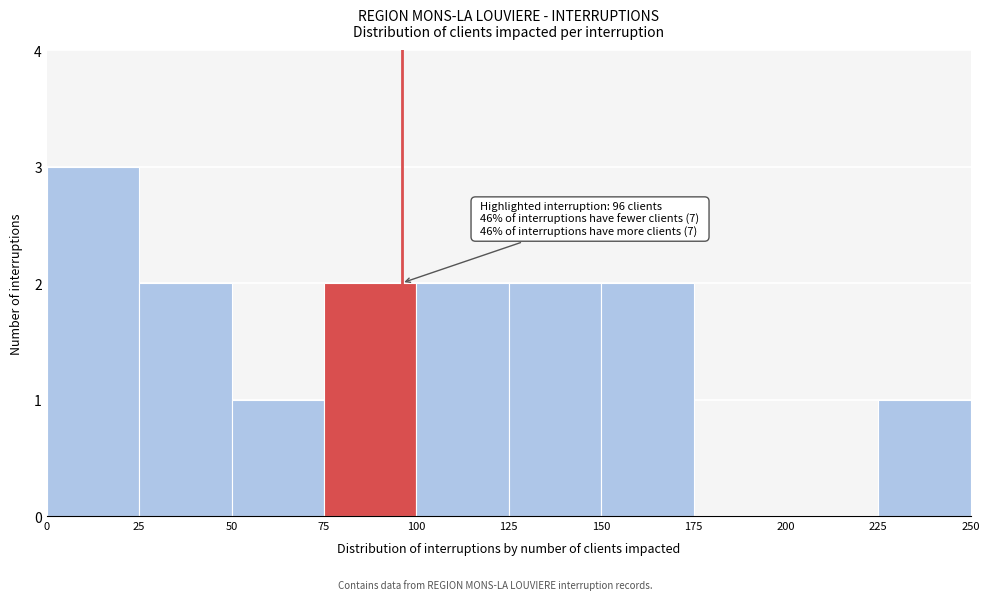

Over which range of the x-axis is the bar tallest?

0 to 25